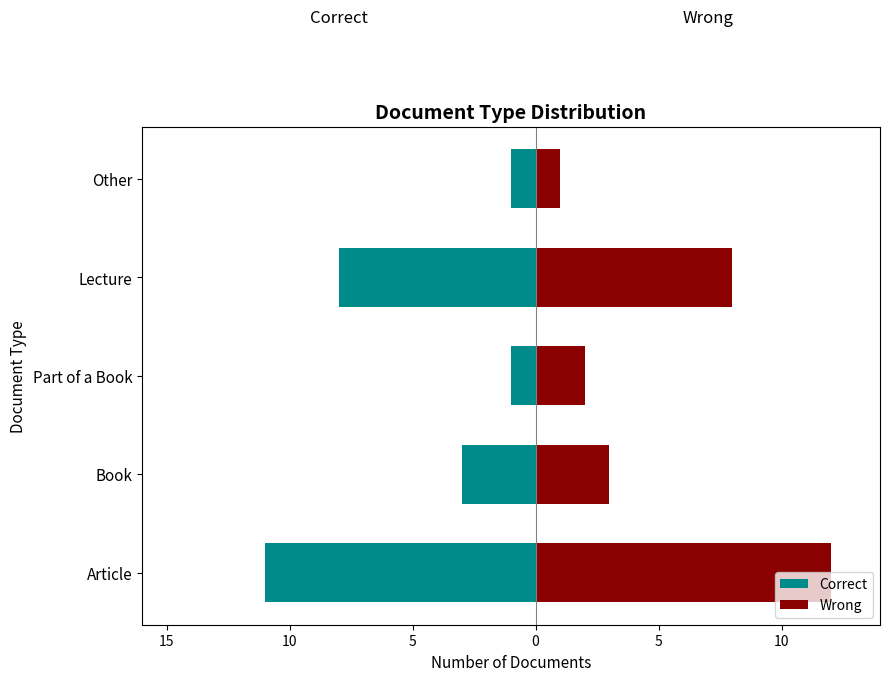

What is the value of the Correct bar at the 3rd from the left?

-1